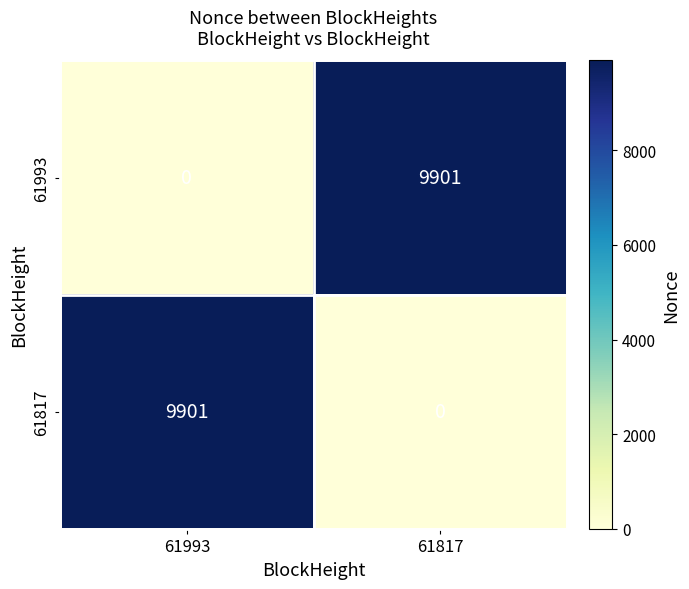

Rank the series at 61993 from lowest to highest value.

61993, 61817